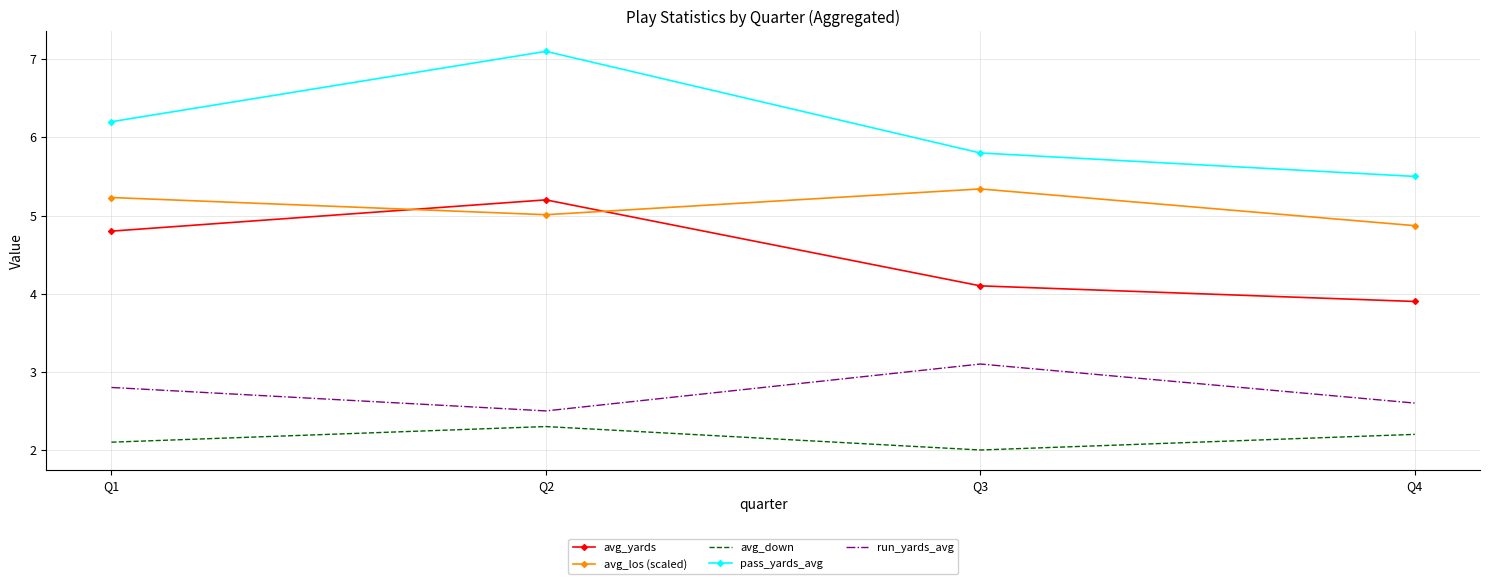

What is the difference between the maximum and minimum values in the avg_los (scaled) series?

0.5